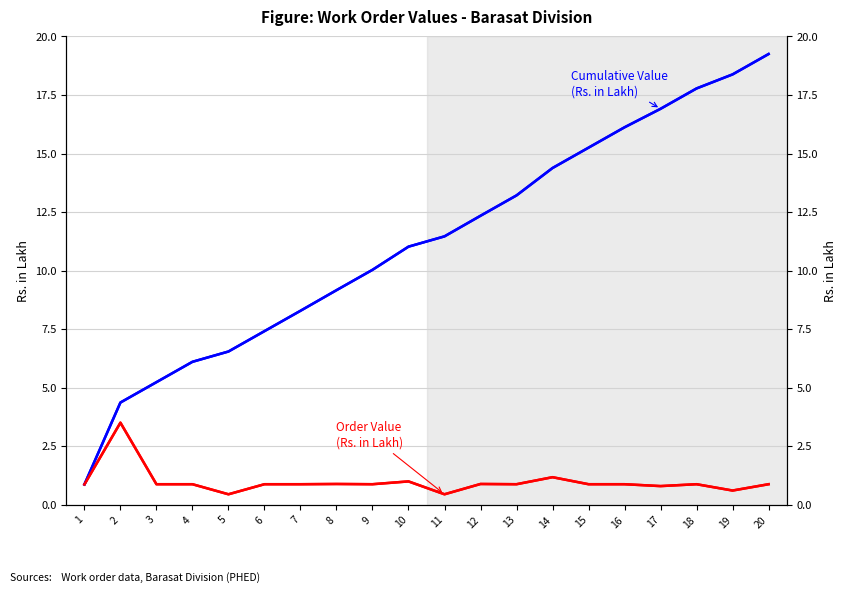

What is the total value across all series at 8?

10.0